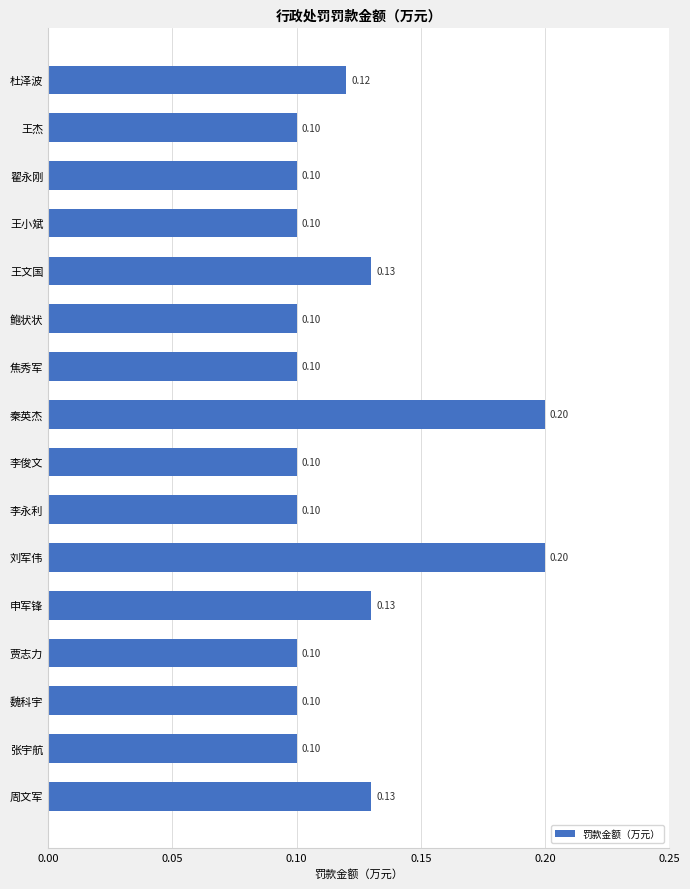

What is the label of the 16th bar from the bottom?

杜泽波